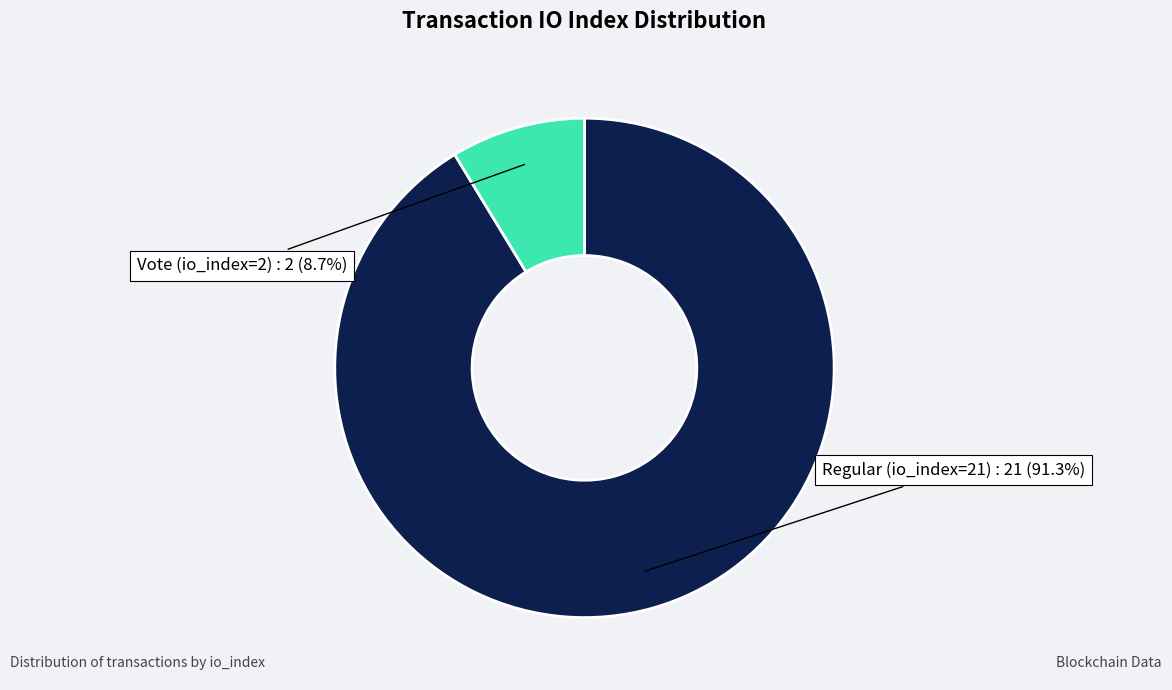

Is there any slice that represents more than half of the pie?

Yes